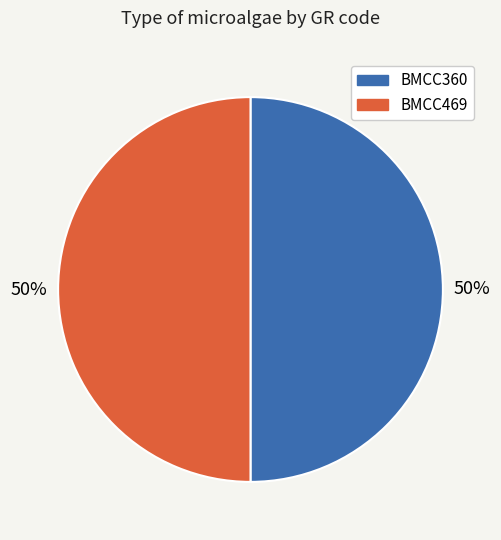

The BMCC469 slice represents 38% of the pie. True or false?

False